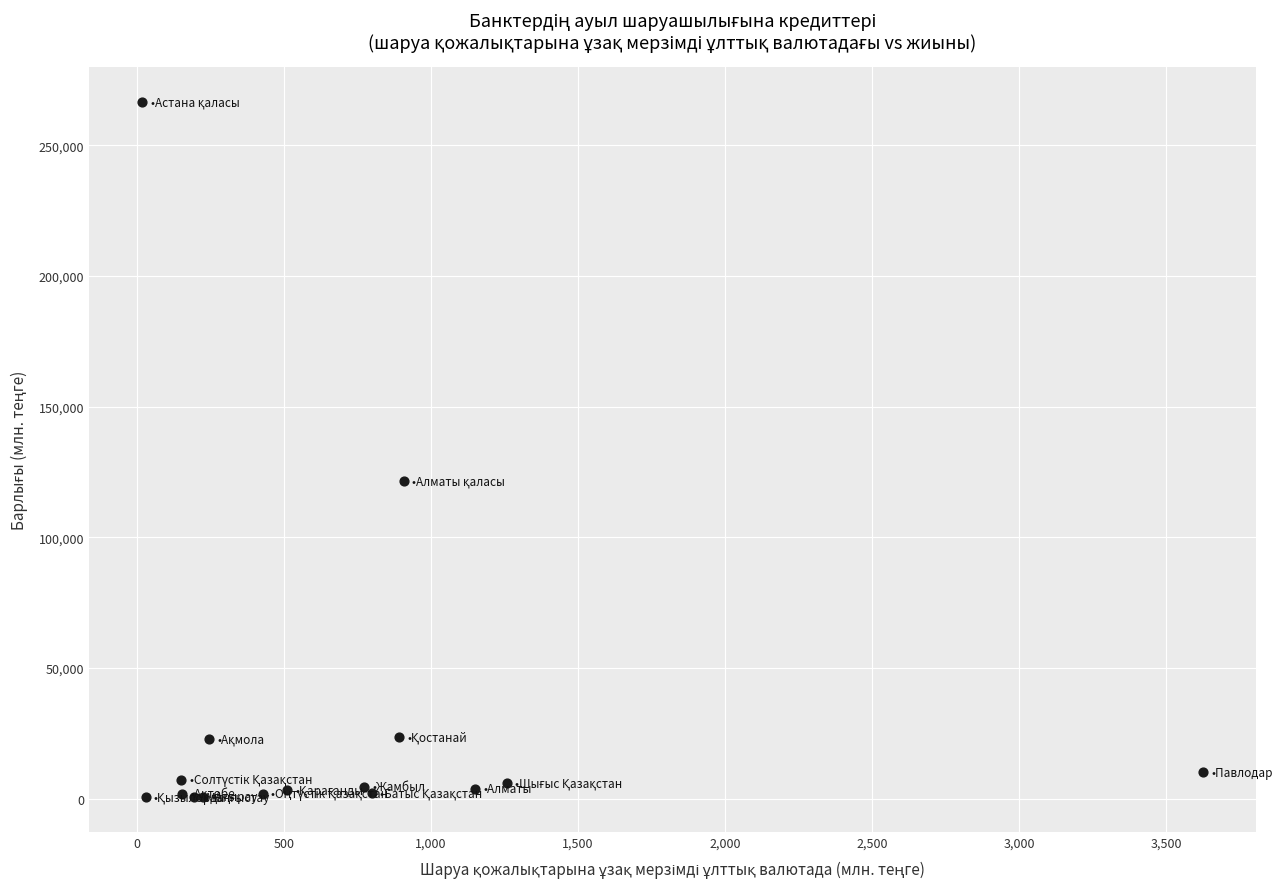

What Y value in the scatter plot is closest to 133435?

121320.8